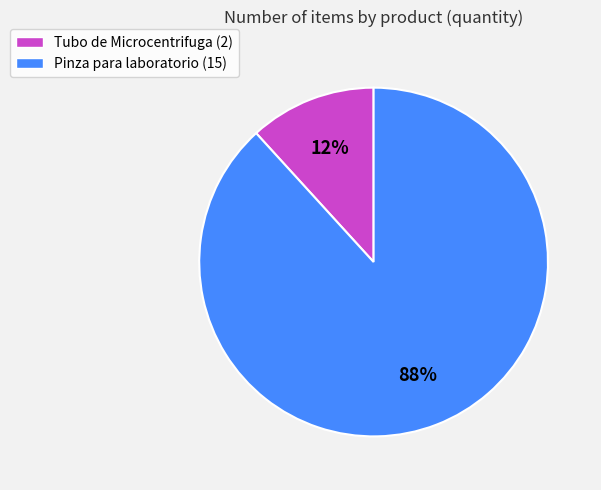

Which category has the biggest portion of the pie?

Pinza para laboratorio